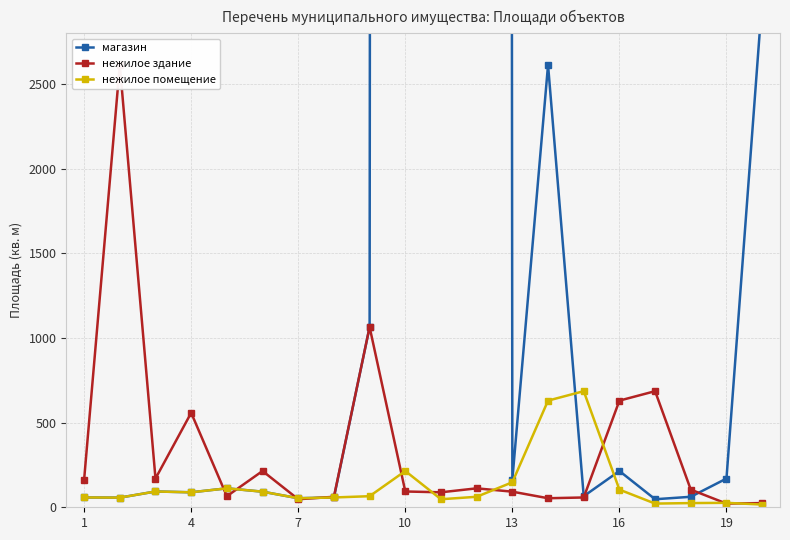

True or false: нежилое помещение has more than 0 interior local peaks.

True